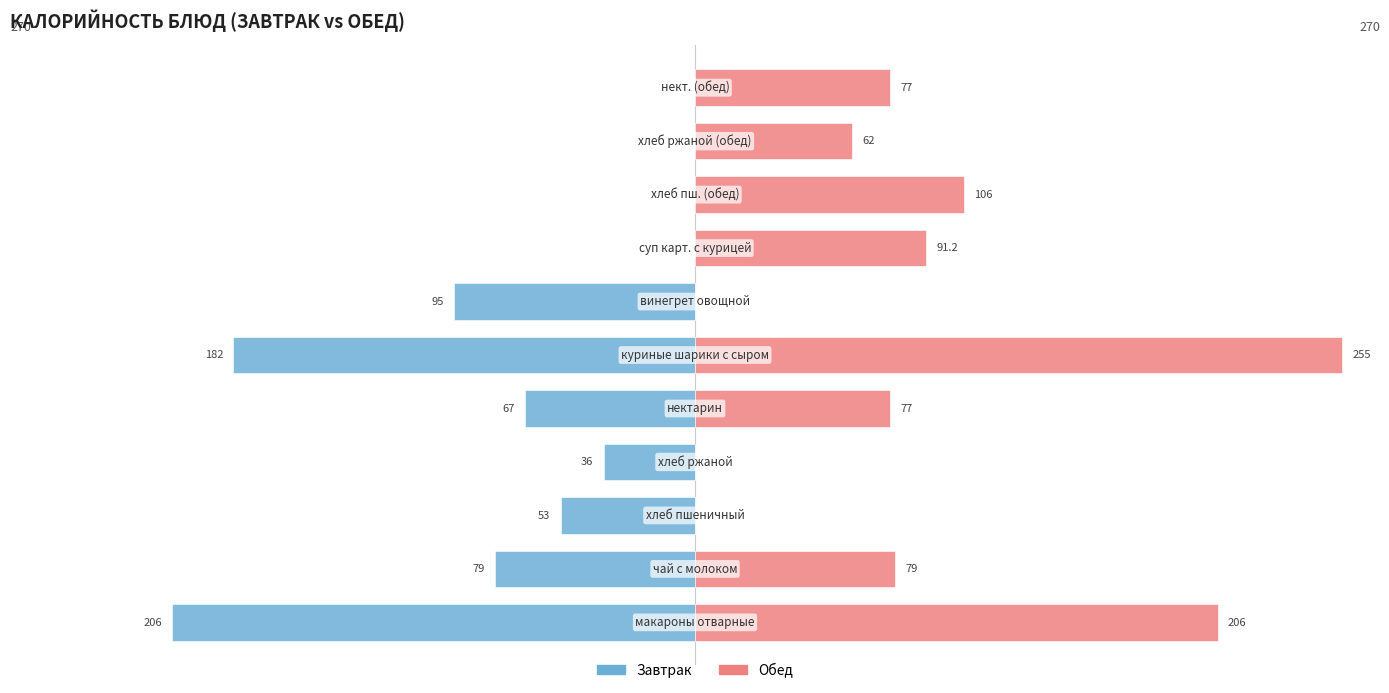

How many series are shown in this chart?

2